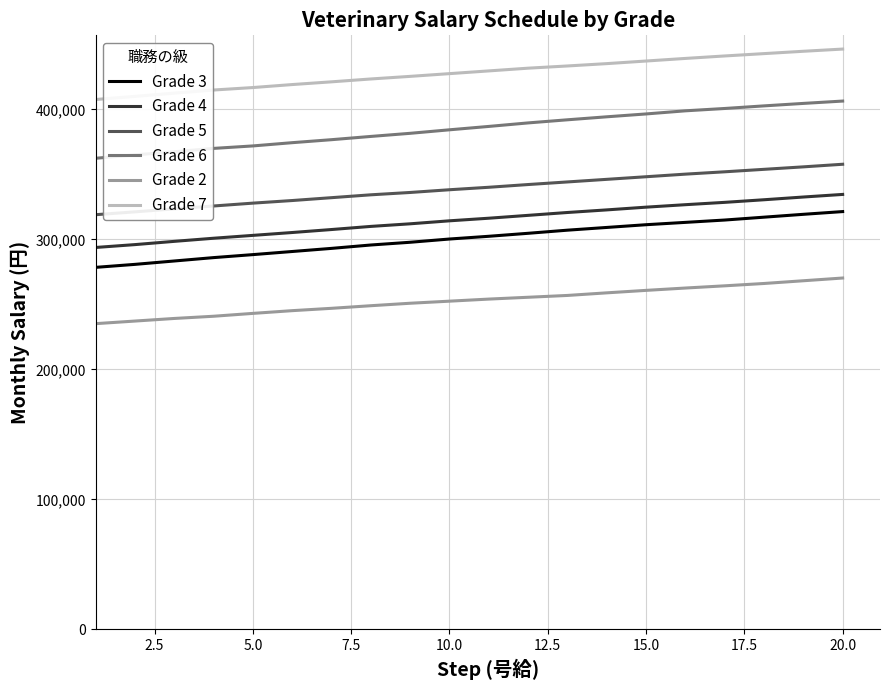

What is the minimum value for Grade 2?

235200